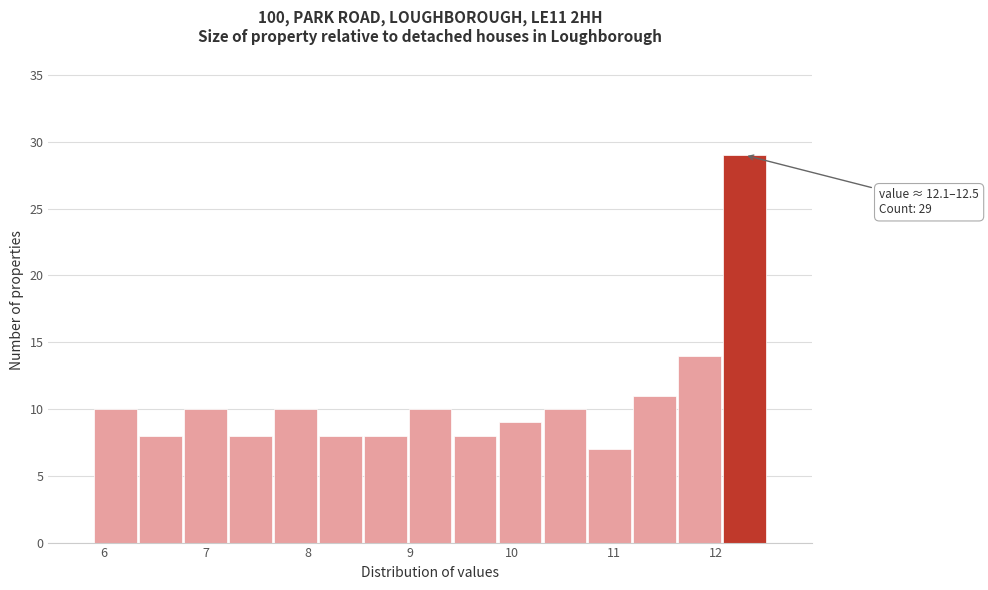

Which range on the x-axis has the tallest bar?

12.06 to 12.50